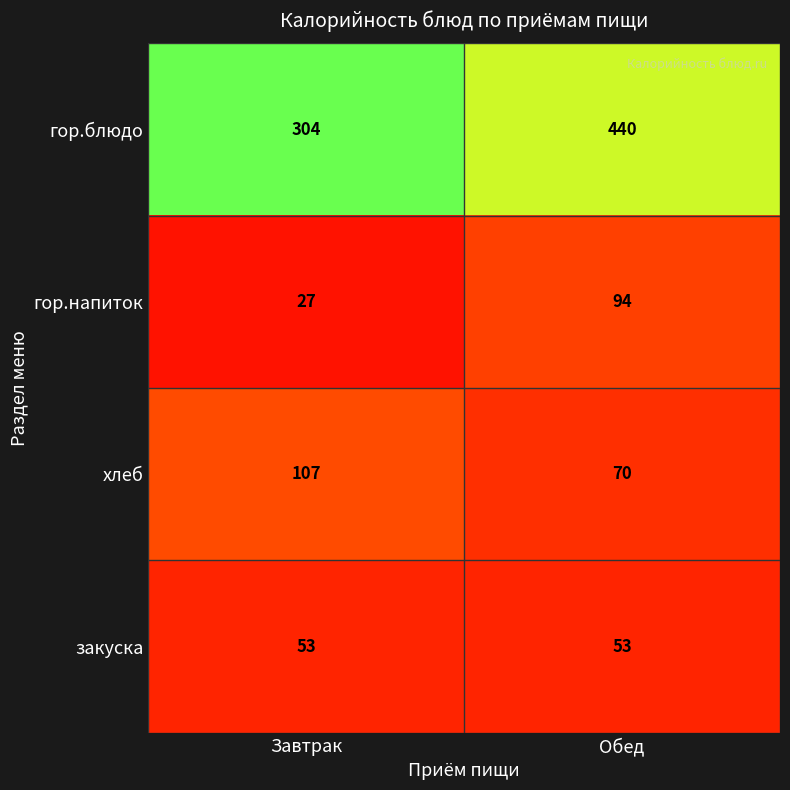

The value of хлеб at Обед is 70. True or false?

True